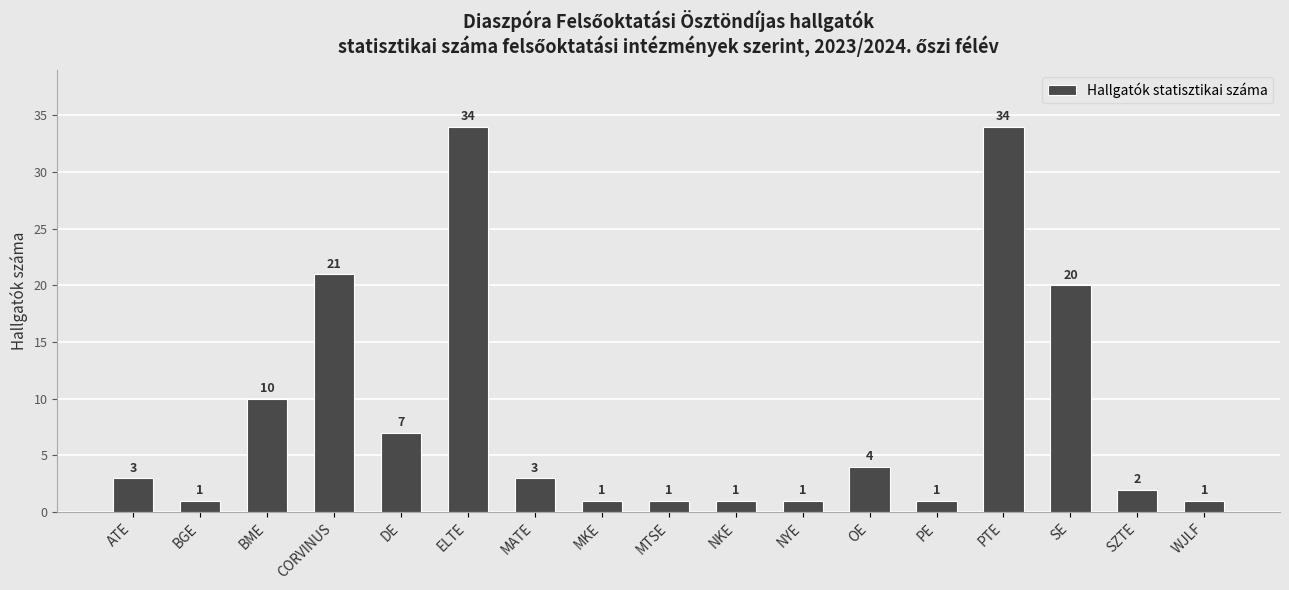

Reading left to right, extract all data points from this chart.

3	1	10	21	7	34	3	1	1	1	1	4	1	34	20	2	1